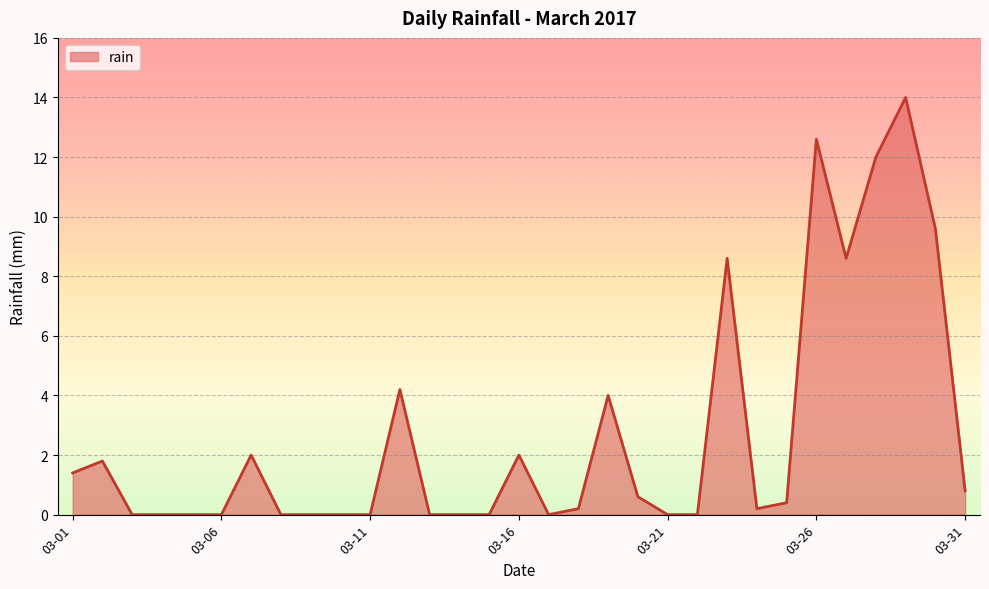

Reading right to left, extract all data points from this chart.

0.8	9.6	14.0	12.0	8.6	12.6	0.4	0.2	8.6	0.0	0.0	0.6	4.0	0.2	0.0	2.0	0.0	0.0	0.0	4.2	0.0	0.0	0.0	0.0	2.0	0.0	0.0	0.0	0.0	1.8	1.4